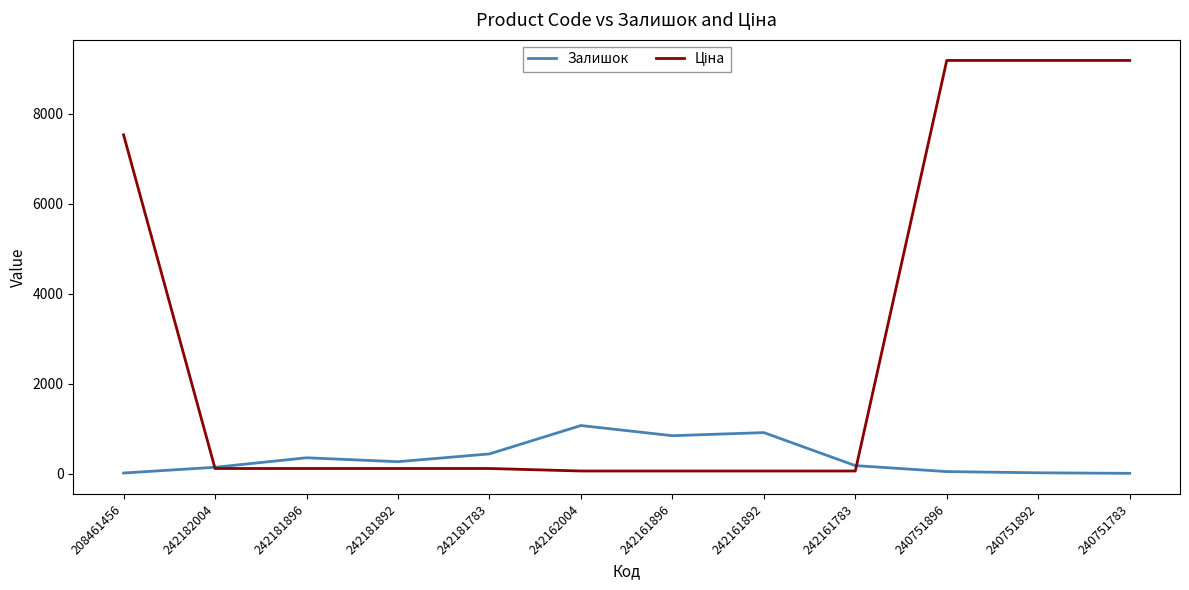

Is it true that Залишок equals 623.7 at 242162004?

False